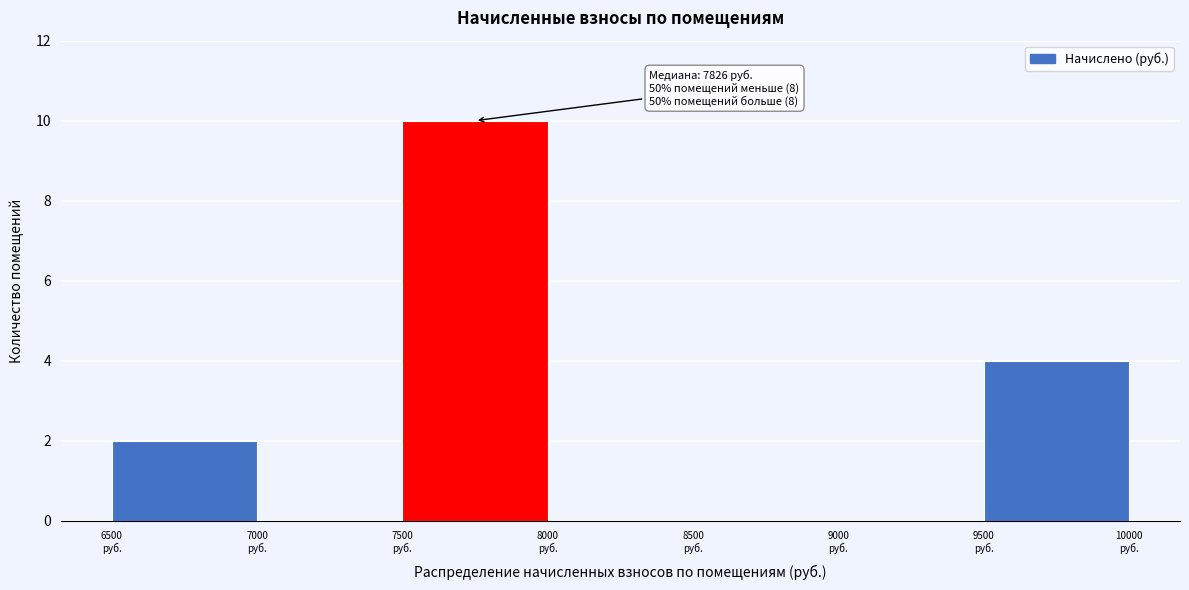

Which range on the x-axis has the tallest bar?

7500 to 8000